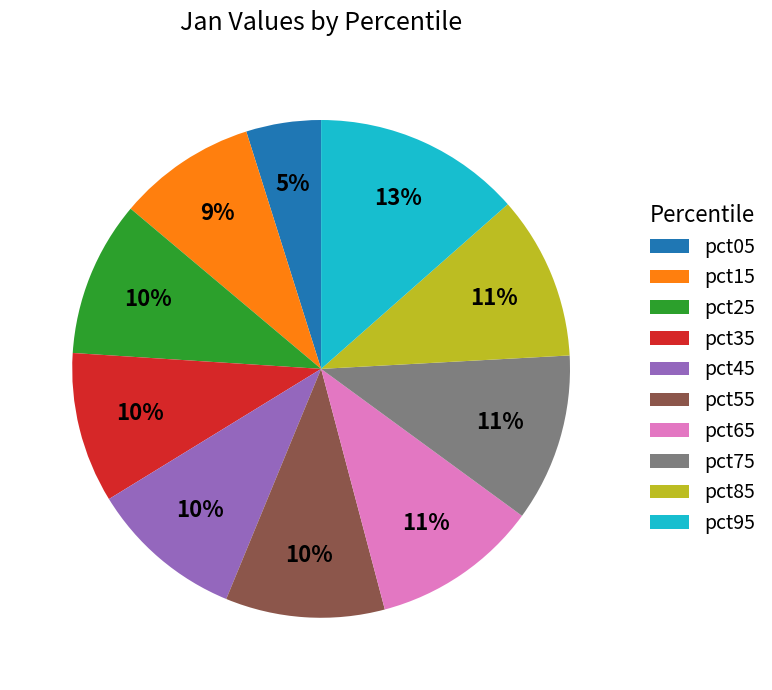

What is the smallest slice in the pie chart?

pct05